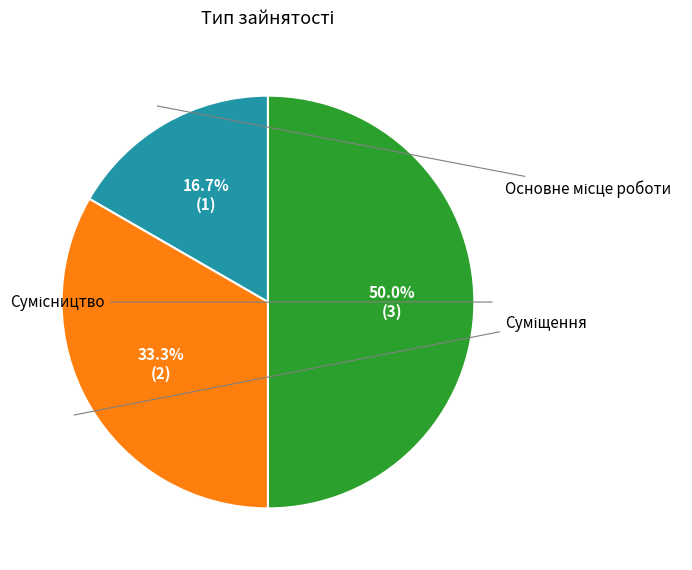

How many segments does this pie chart have?

3